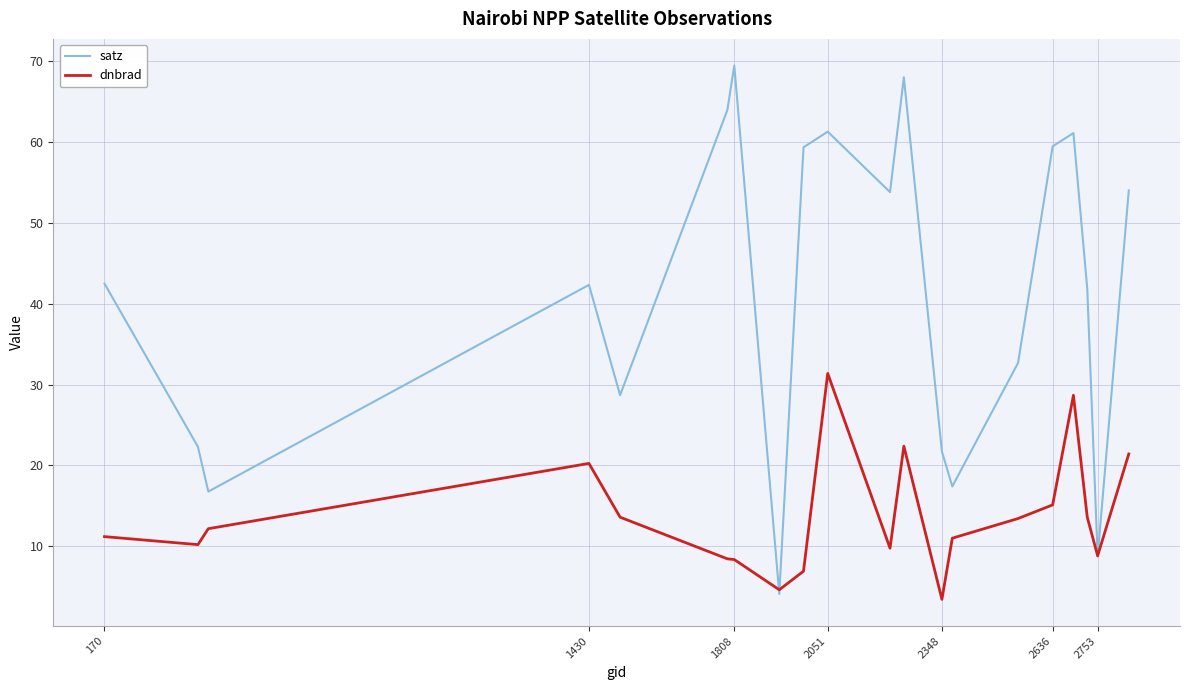

Does the chart display data point markers on the line(s)?

No